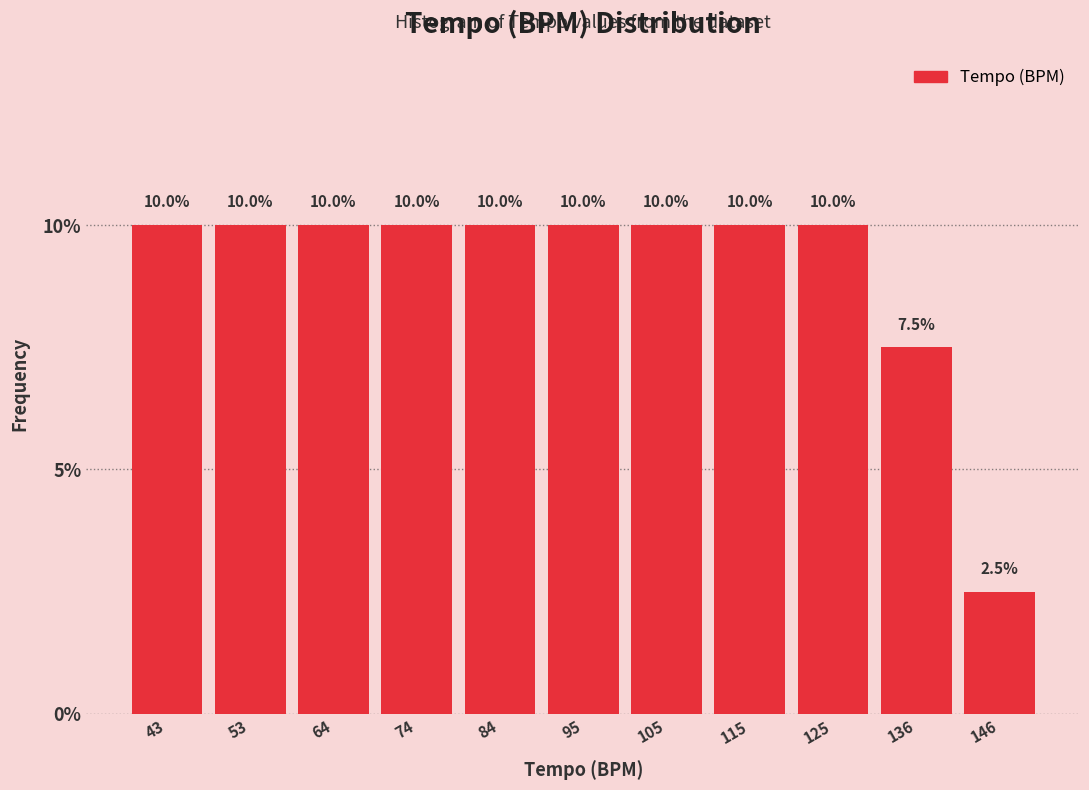

How tall is the bar that spans 68 to 80 on the x-axis? The bar edges are not printed on the chart, so give them approximately, as read against the axis.

10.0